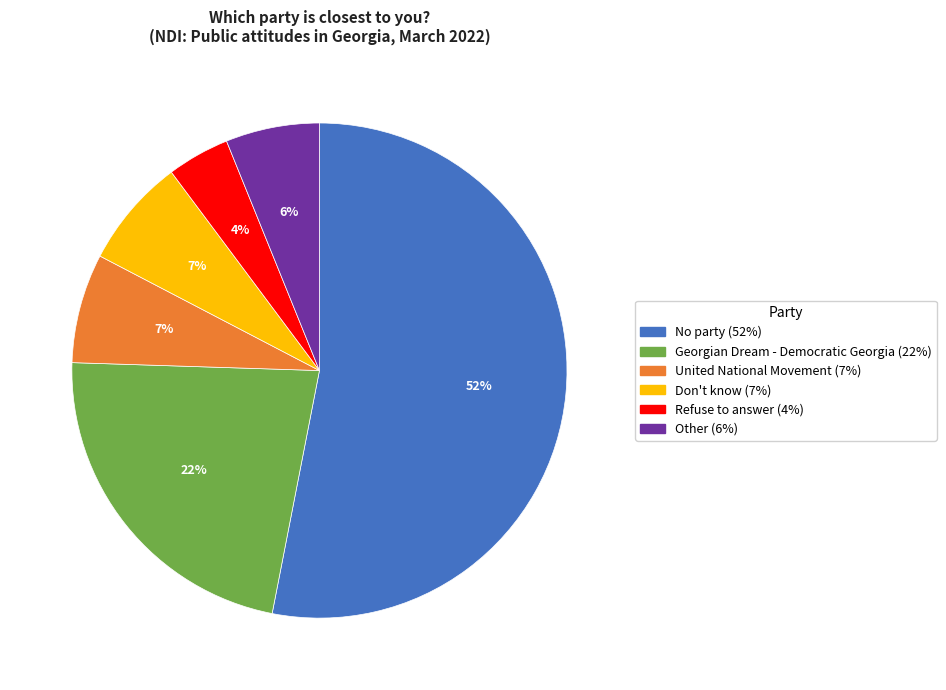

The Don't know slice represents 7% of the pie. True or false?

True